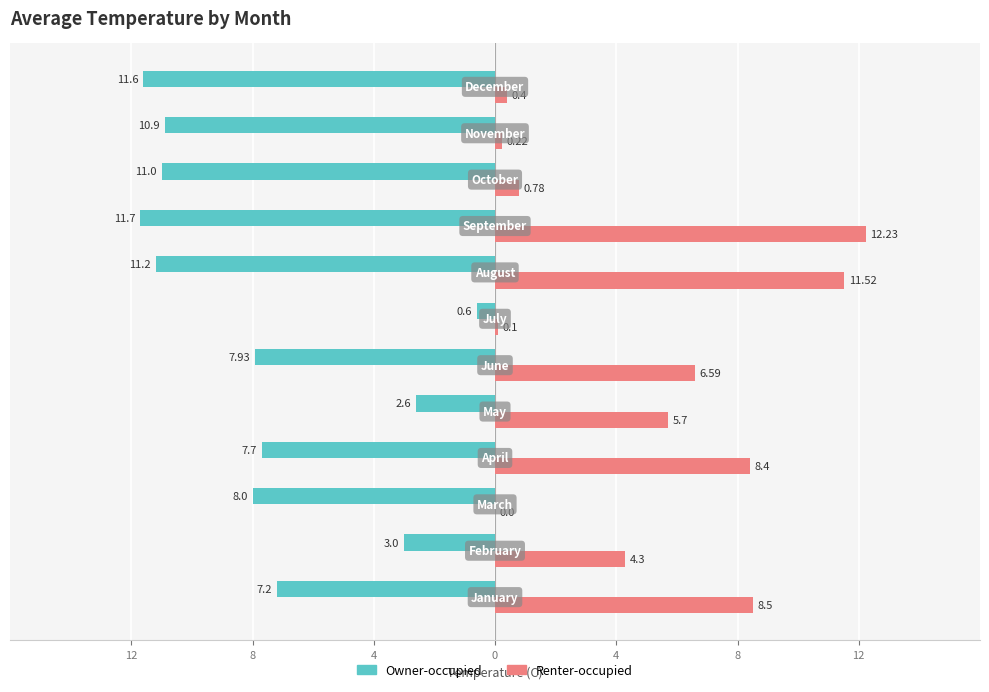

List the series in order of their peak value, highest first.

Renter-occupied, Owner-occupied